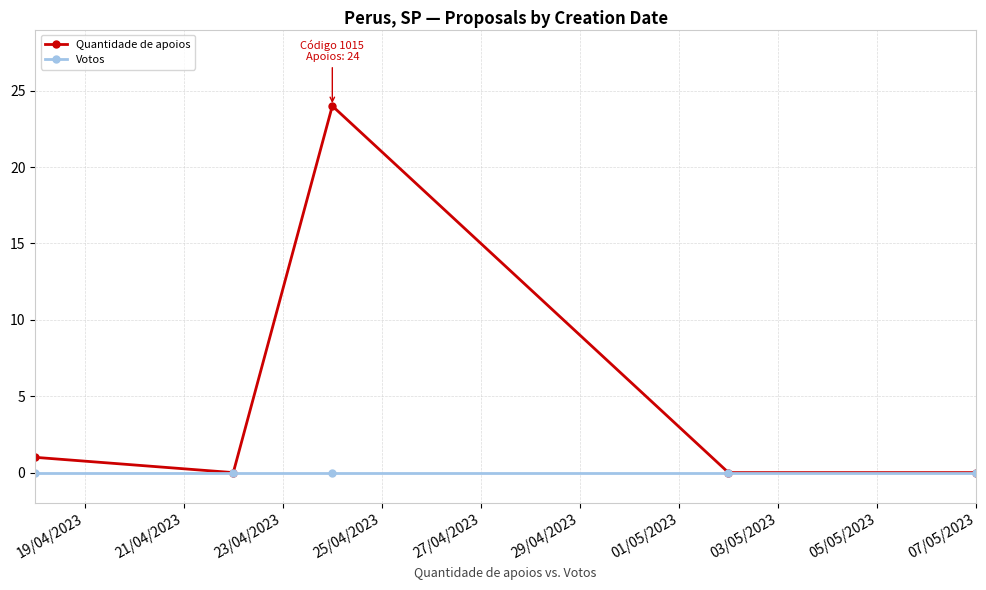

Rank the series by their average value, from highest to lowest.

Quantidade de apoios, Votos